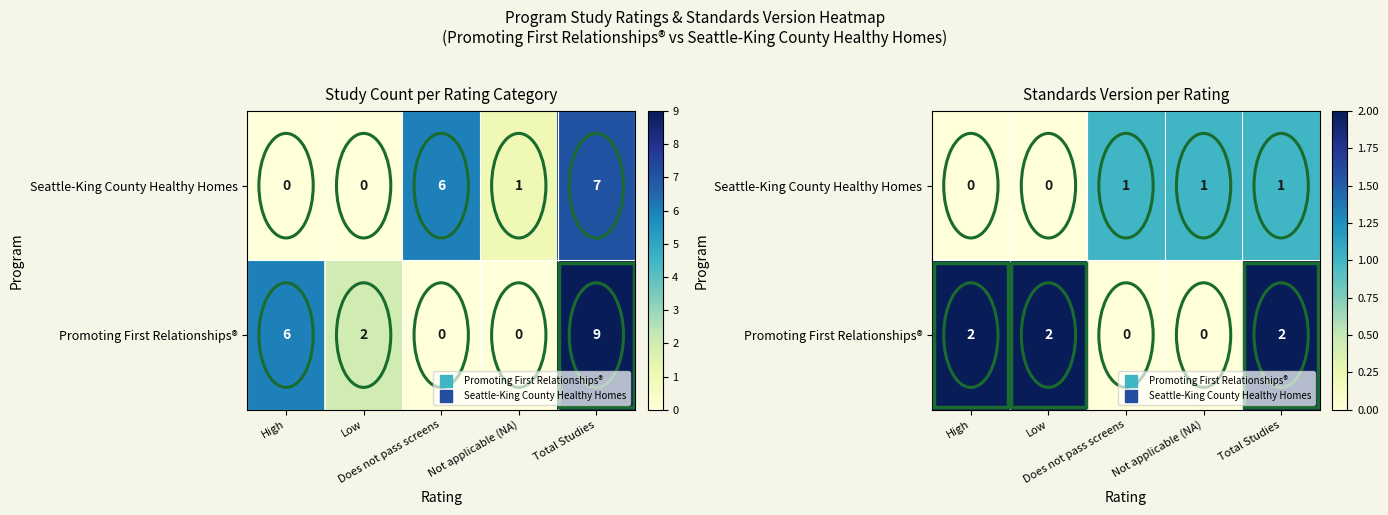

What is the difference between the highest and lowest values at High?

2